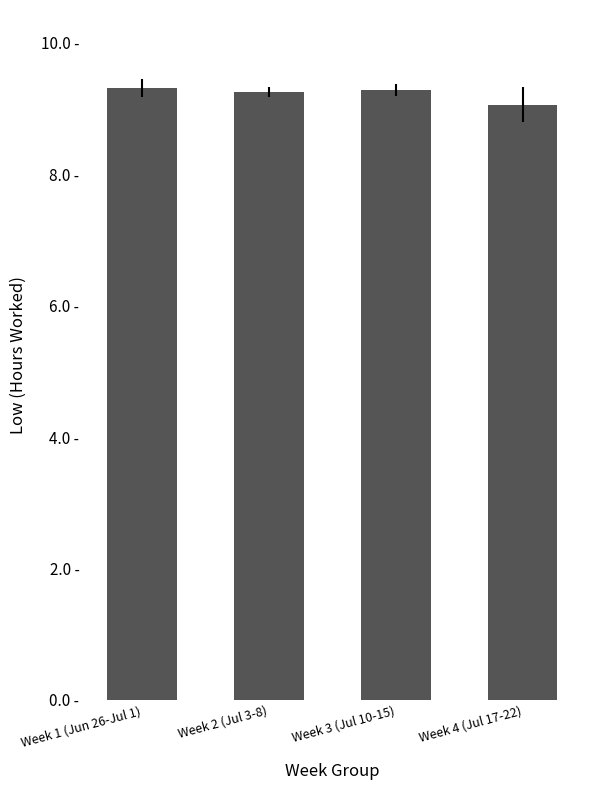

At which category does the chart reach its minimum across all series?

Week 4 (Jul 17-22)